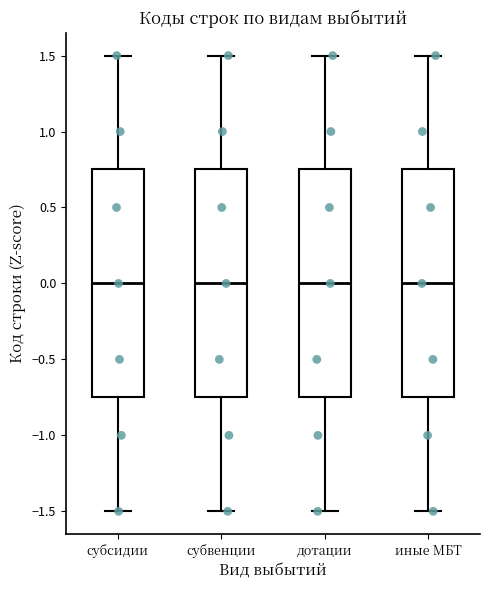

Reading left to right, read every box against the y-axis: the position of its median line, the range the box covers, and the ends of its whiskers. The values are not printed on the chart, so give them approximately, as read against the axis.

субсидии: median 0.00, box -0.75 to 0.75, whiskers -1.50 to 1.50
субвенции: median 0.00, box -0.75 to 0.75, whiskers -1.50 to 1.50
дотации: median 0.00, box -0.75 to 0.75, whiskers -1.50 to 1.50
иные МБТ: median 0.00, box -0.75 to 0.75, whiskers -1.50 to 1.50